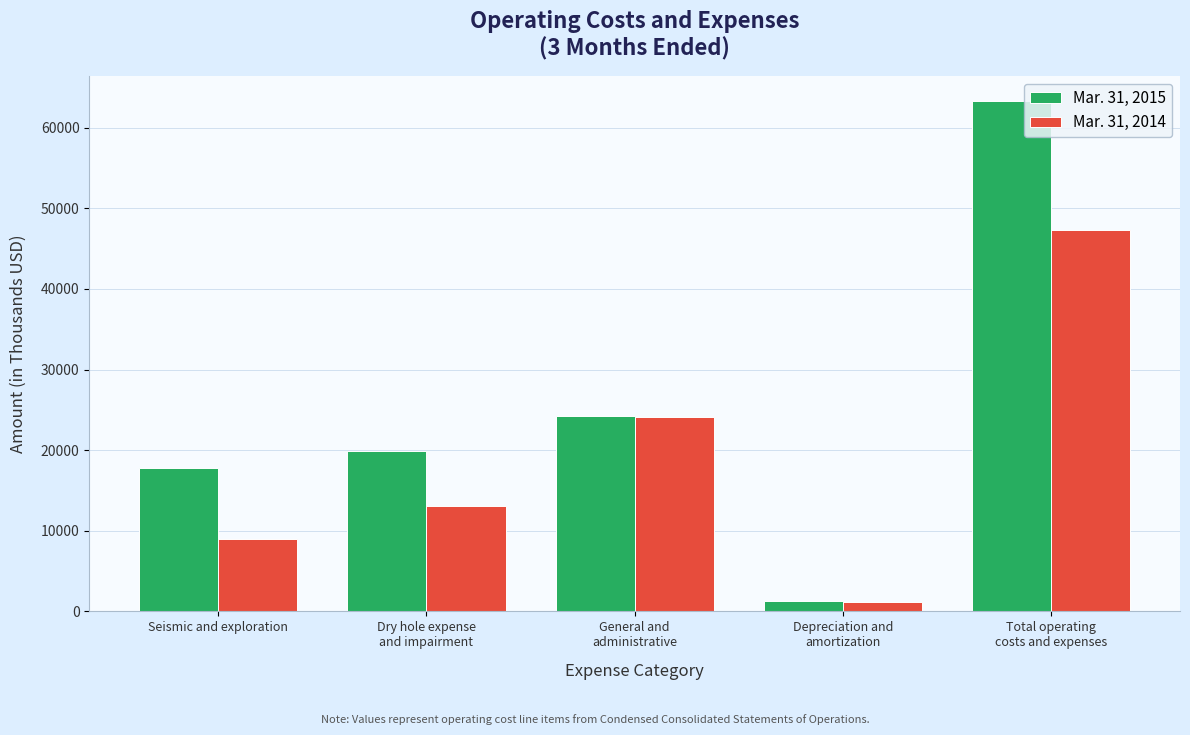

What is the maximum value shown in the chart?

63257